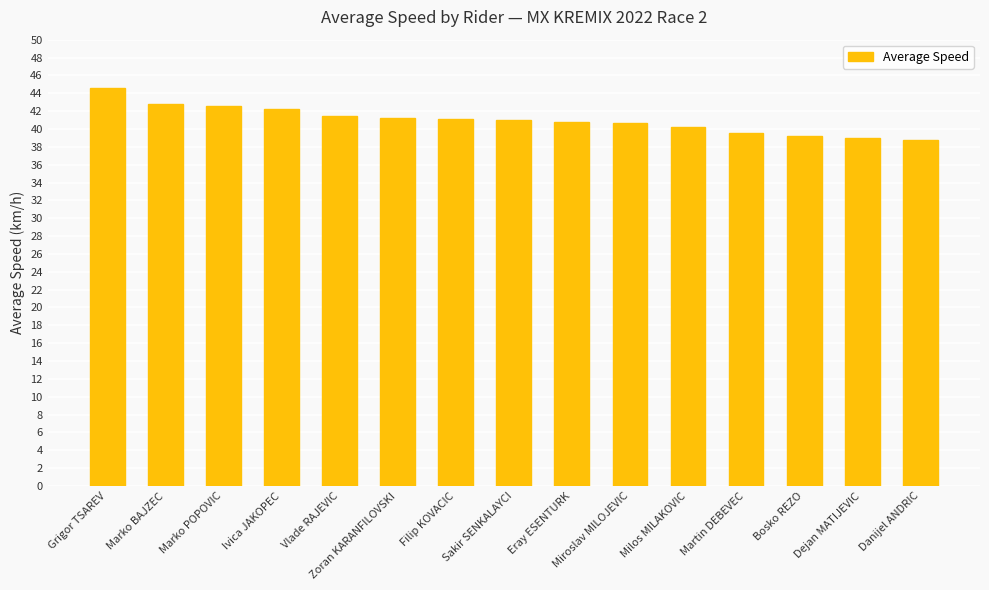

What is the change in value from Martin DEBEVEC to Bosko REZO?

-0.4